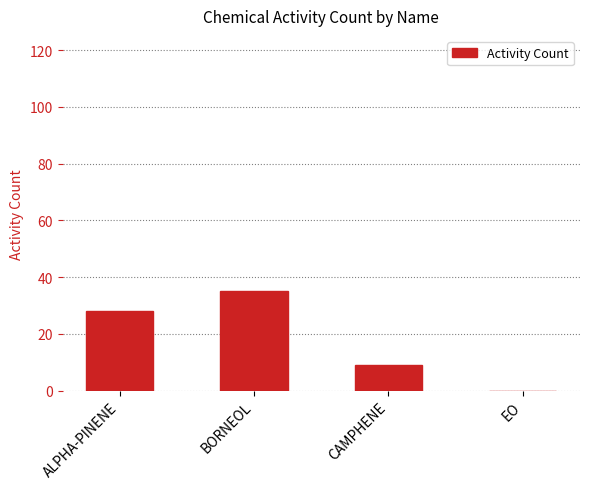

What is the change in value from CAMPHENE to EO?

-9